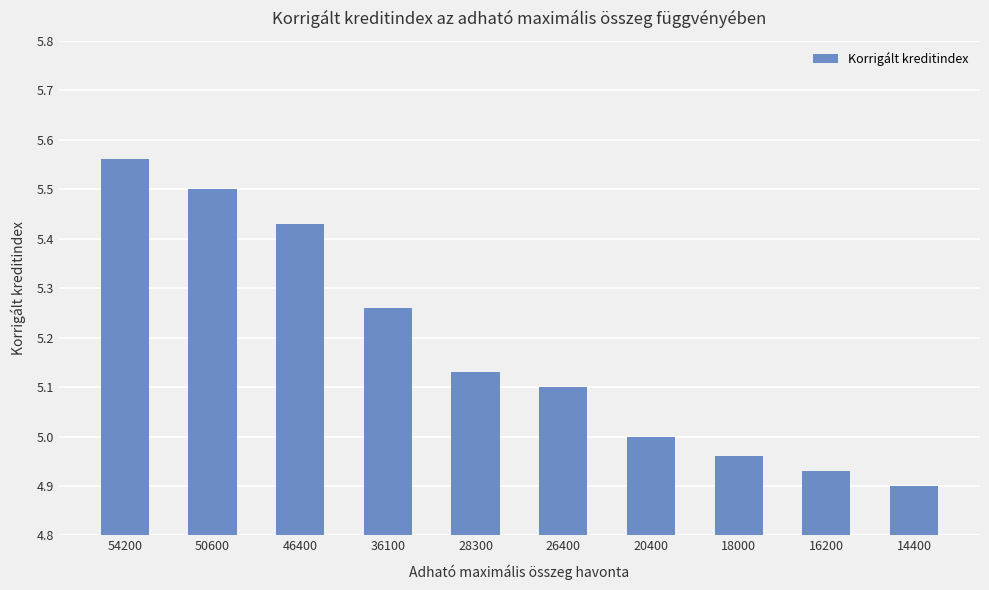

Which has a higher value, 28300 or 18000?

28300